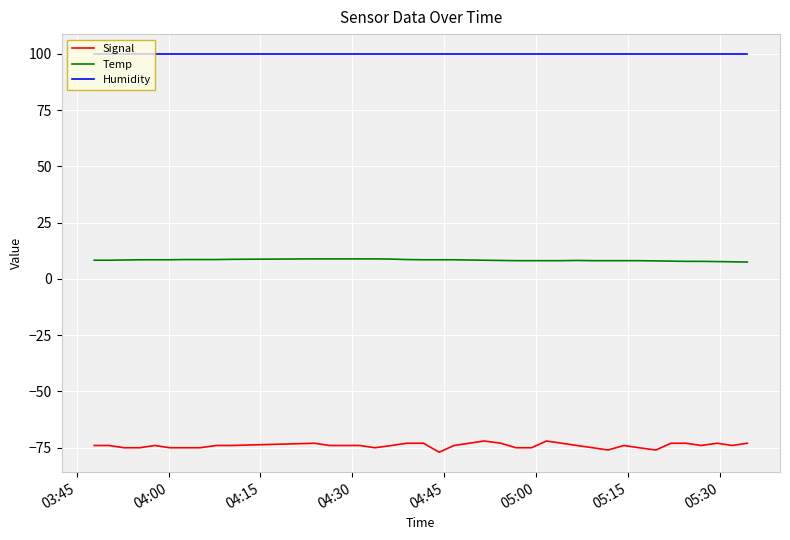

What is the maximum value shown in the chart?

99.9